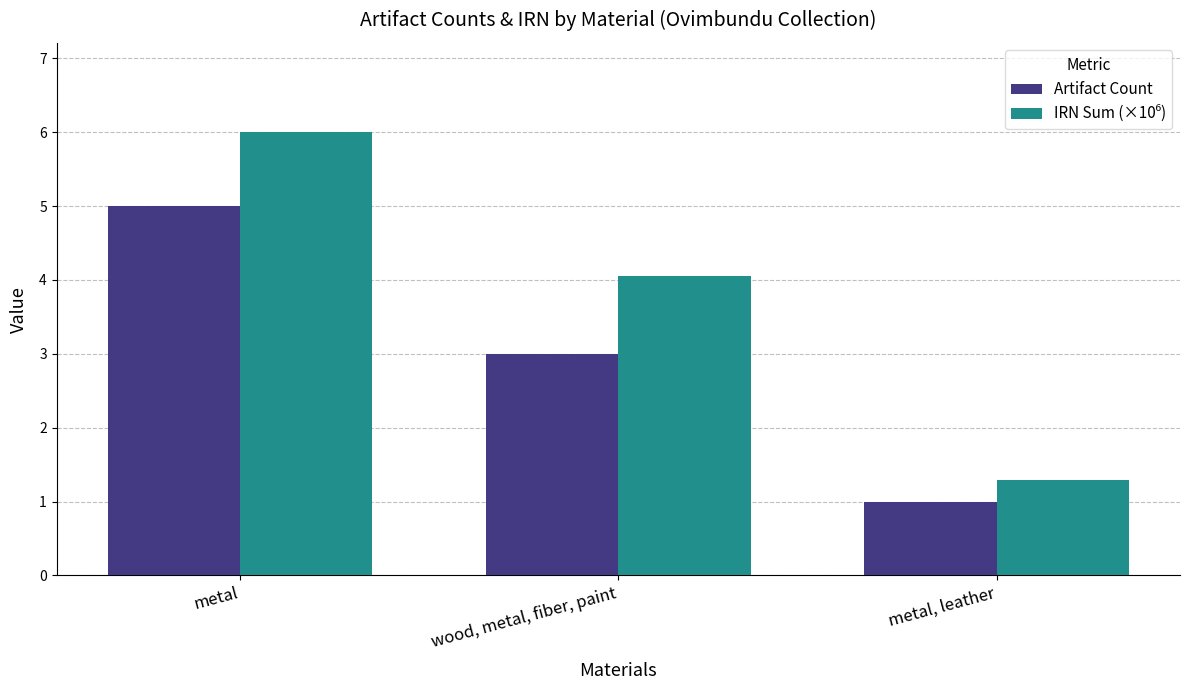

At which category does the chart reach its peak across all series?

metal